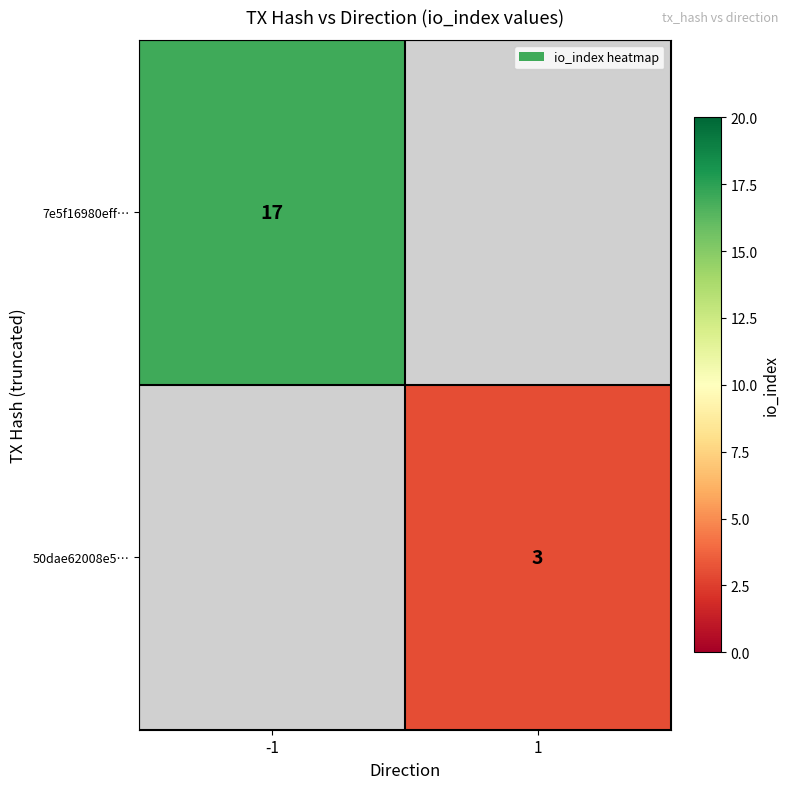

The value of 7e5f16980eff… at -1 is 24.9. True or false?

False